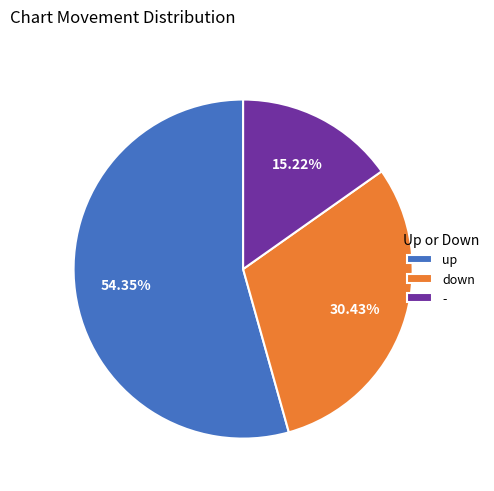

How many slices are in this pie chart?

3